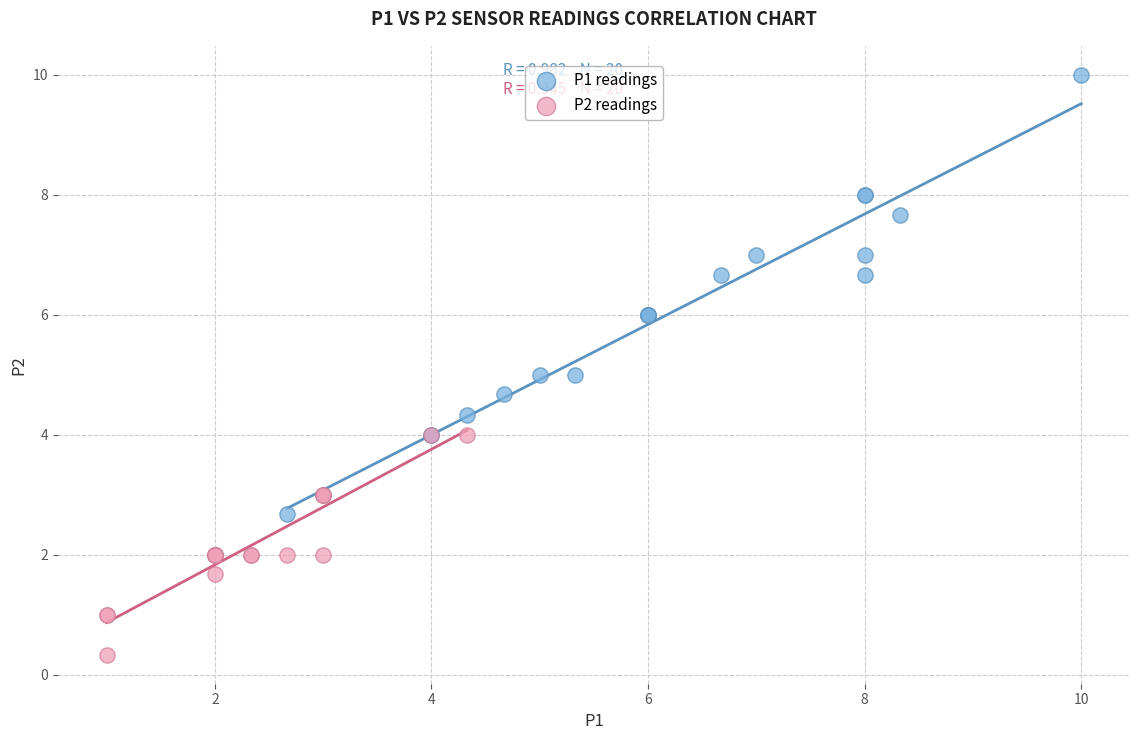

Which series contains the lowest Y value?

P2 readings